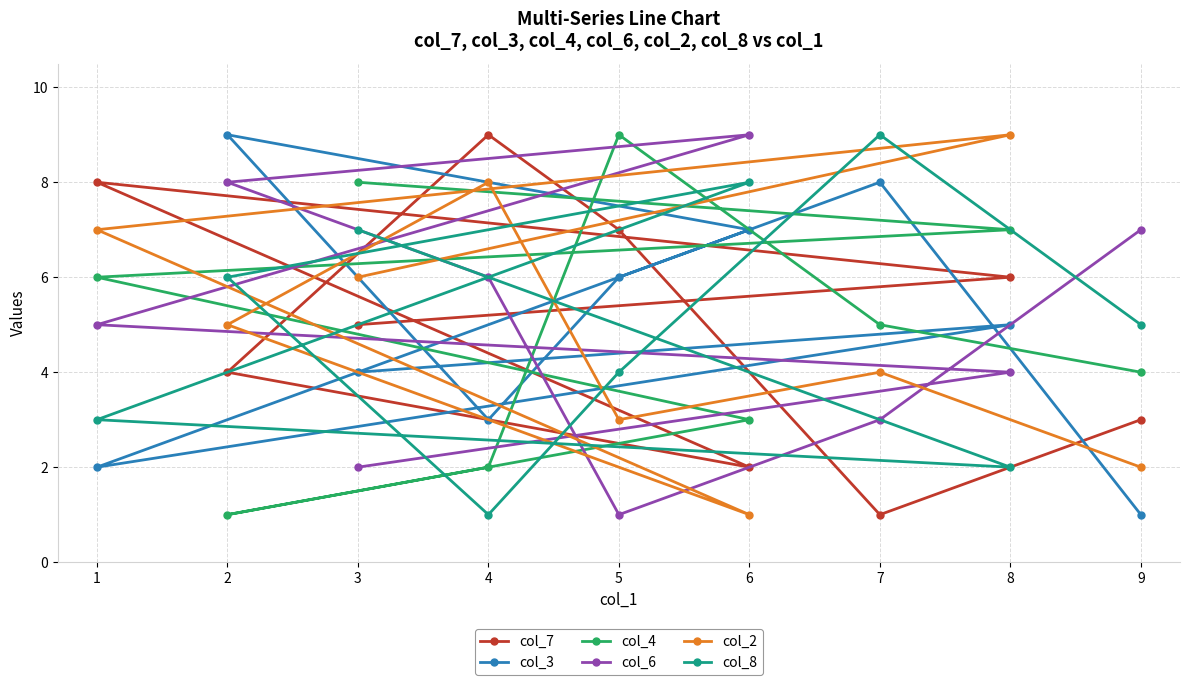

What is the lowest value of the col_2 series?

1